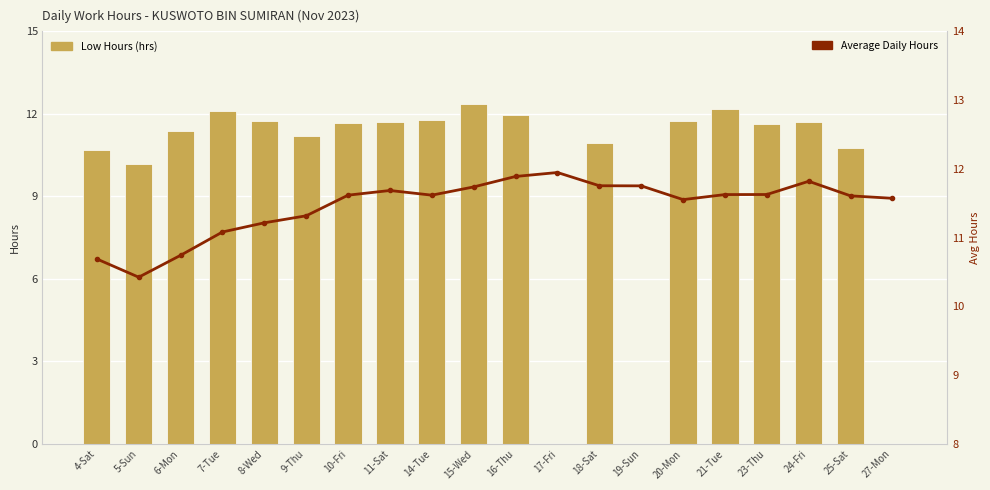

What is the label of the 12th bar from the left?

17-Fri